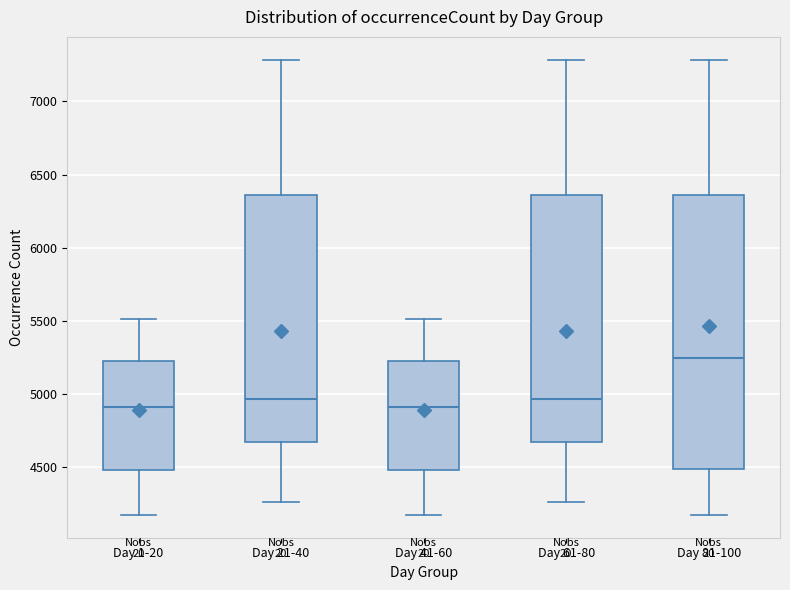

Reading left to right, read every box against the y-axis: the position of its median line, the range the box covers, and the ends of its whiskers. The values are not printed on the chart, so give them approximately, as read against the axis.

Day 1-20: median 4900, box 4500 to 5250, whiskers 4150 to 5500
Day 21-40: median 4950, box 4650 to 6350, whiskers 4250 to 7300
Day 41-60: median 4900, box 4500 to 5250, whiskers 4150 to 5500
Day 61-80: median 4950, box 4650 to 6350, whiskers 4250 to 7300
Day 81-100: median 5250, box 4500 to 6350, whiskers 4150 to 7300